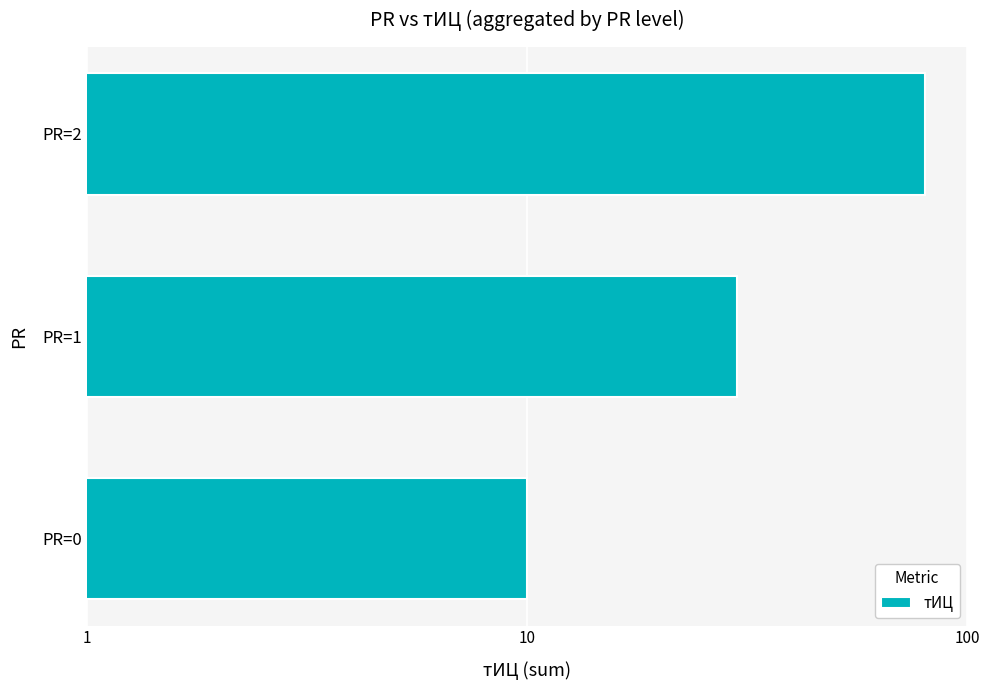

What is the value of the 2nd bar from the left?

30